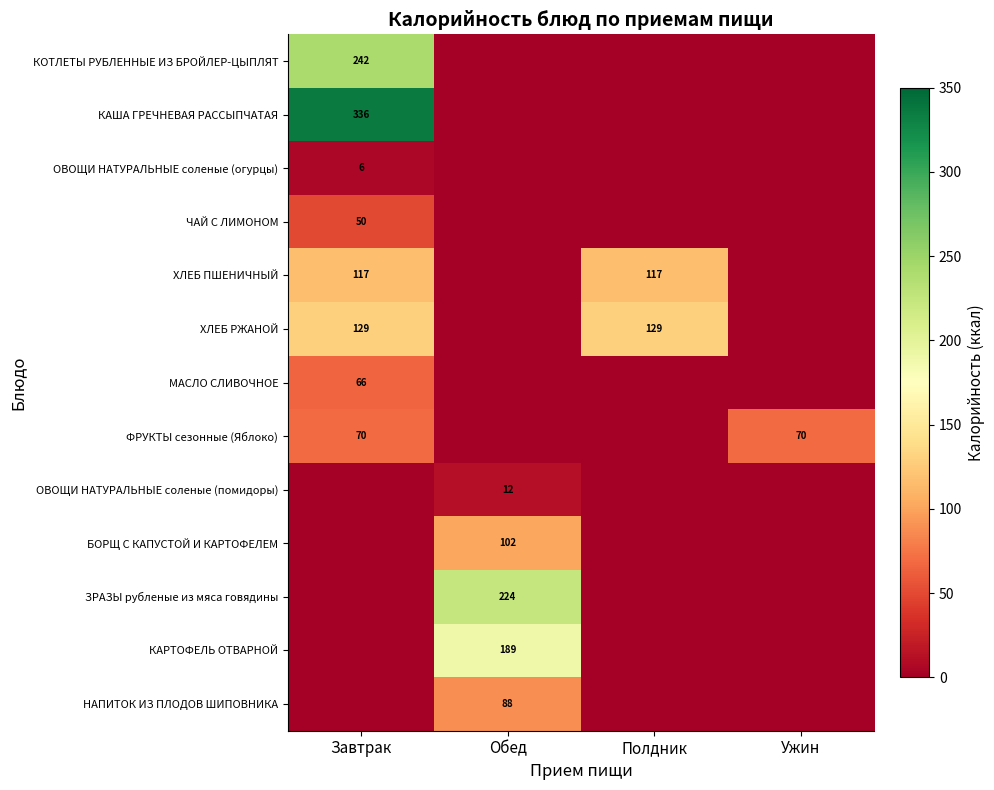

True or false: КАРТОФЕЛЬ ОТВАРНОЙ has a value of 0.0 at Полдник.

True